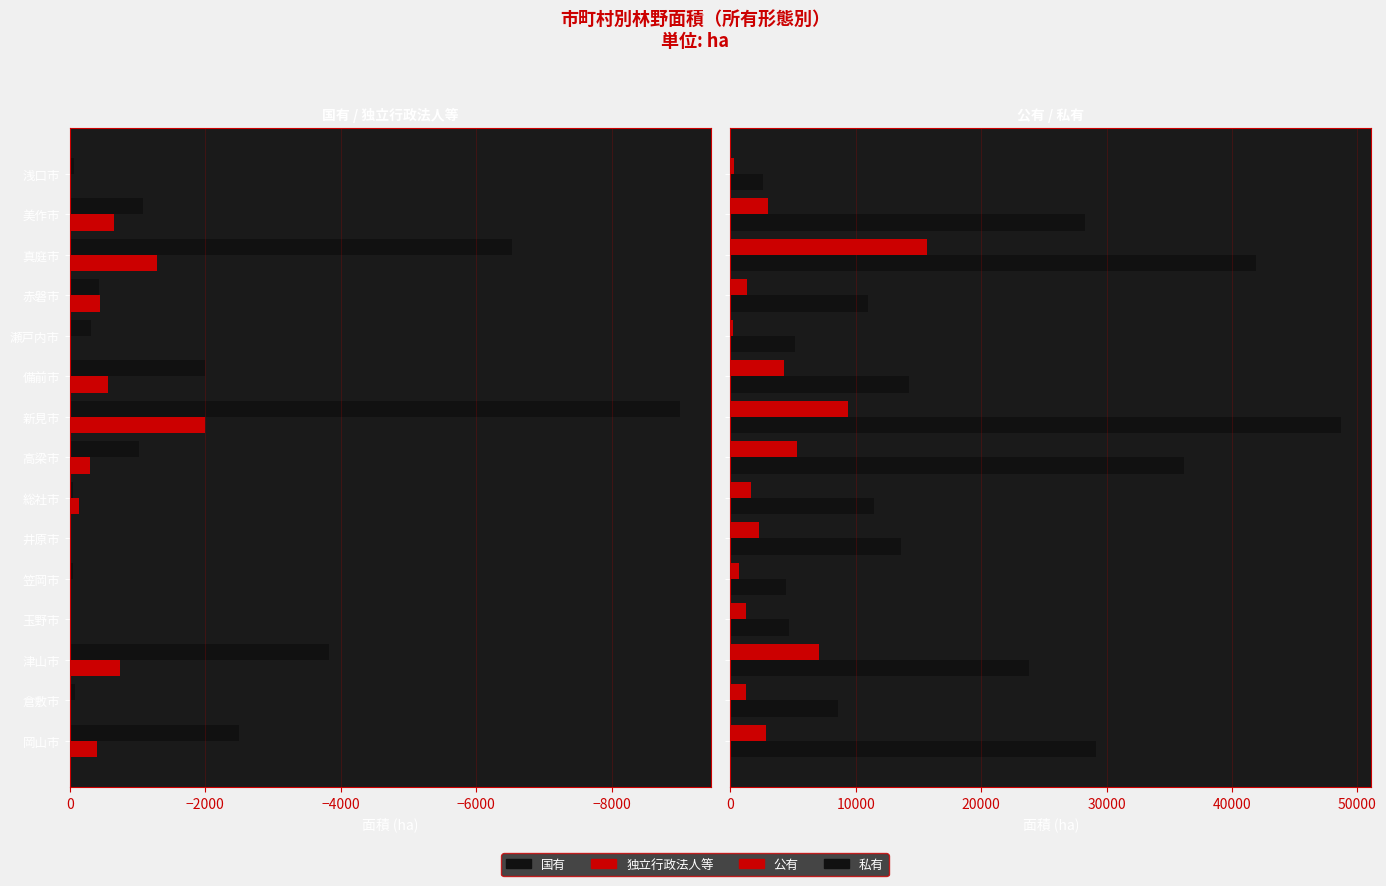

Rank the series by their maximum value, from lowest to highest.

国有, 独立行政法人等, 公有, 私有